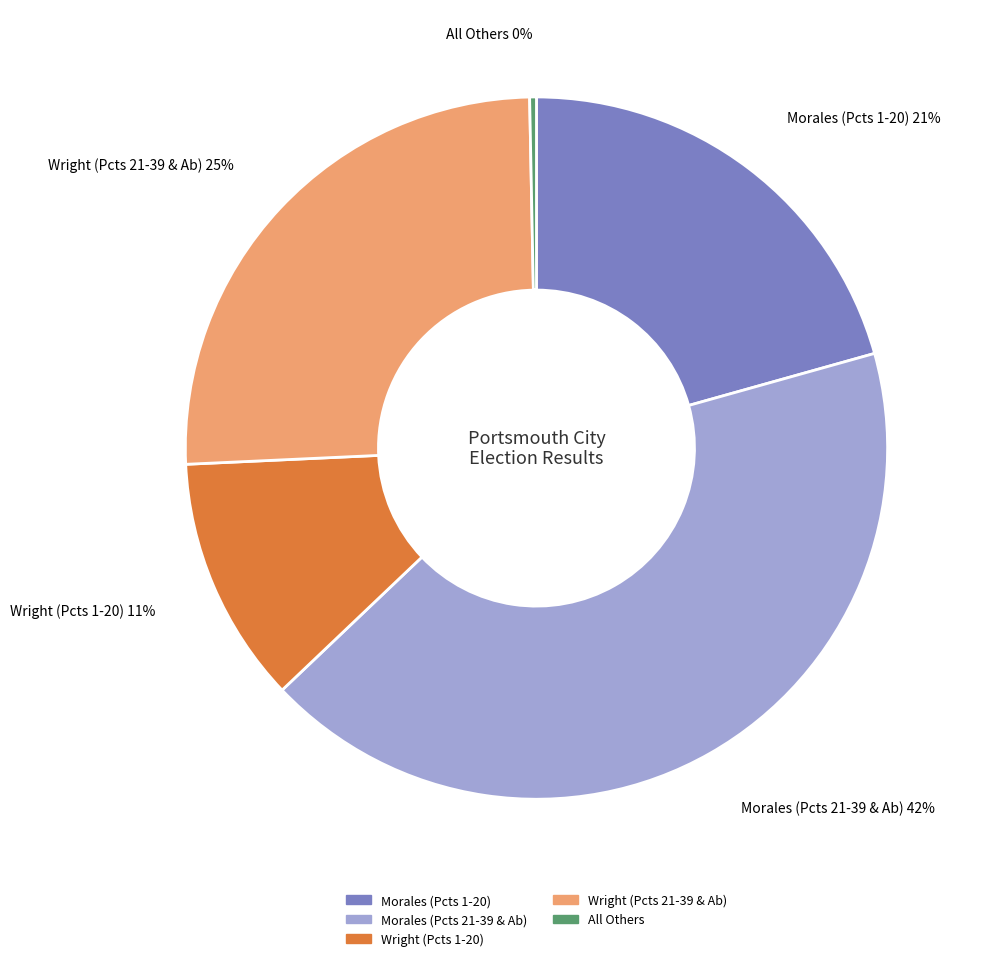

To the nearest percent, what is the average slice percentage?

20%